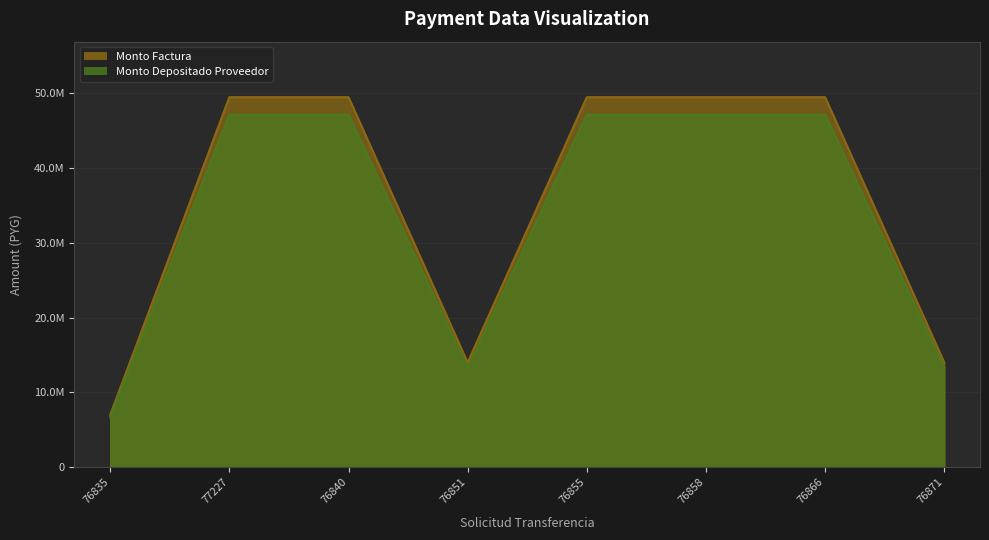

In monto_factura, how many points are lower than both neighbors (excluding endpoints)?

1